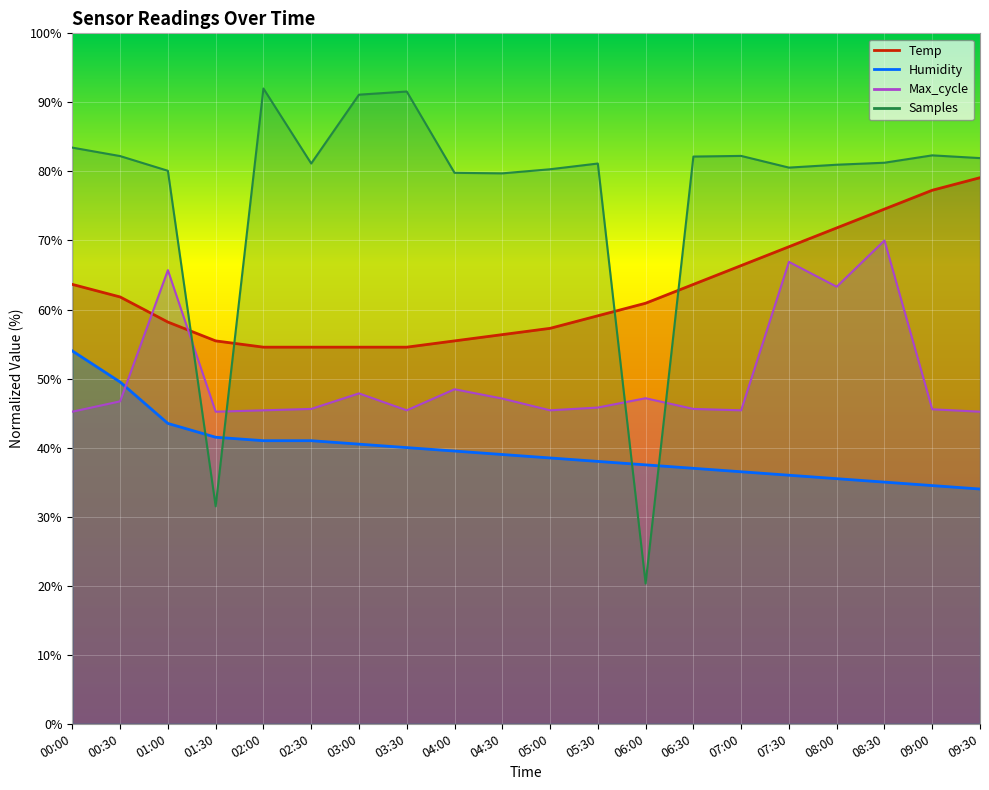

Rank the categories by Max_cycle value from lowest to highest.

00:00, 01:30, 09:30, 02:00, 03:30, 05:00, 07:00, 09:00, 02:30, 06:30, 05:30, 00:30, 04:30, 06:00, 03:00, 04:00, 08:00, 01:00, 07:30, 08:30